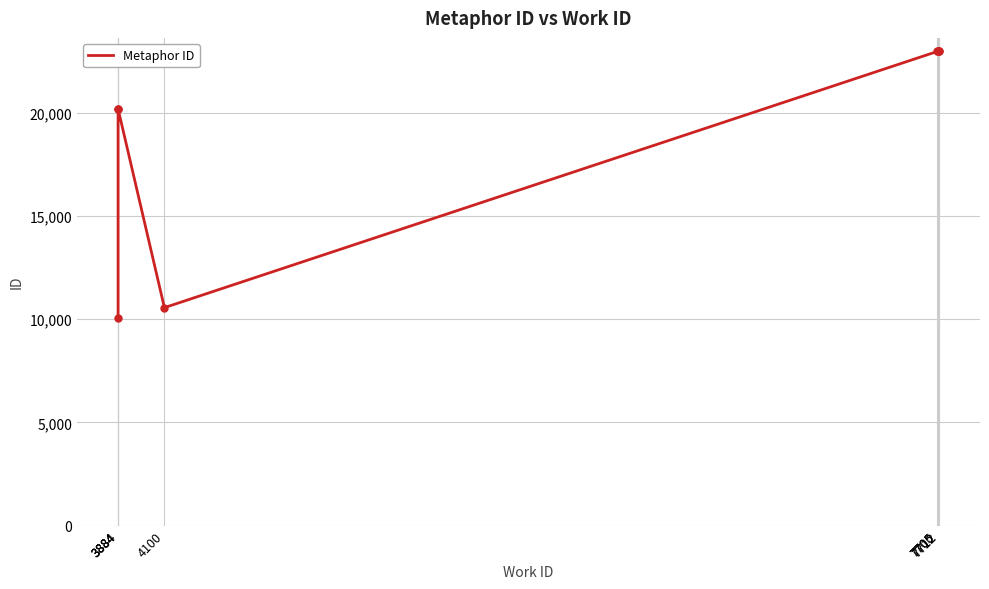

Approximately how many times larger is the value at 3884 compared to 7712?

0.4